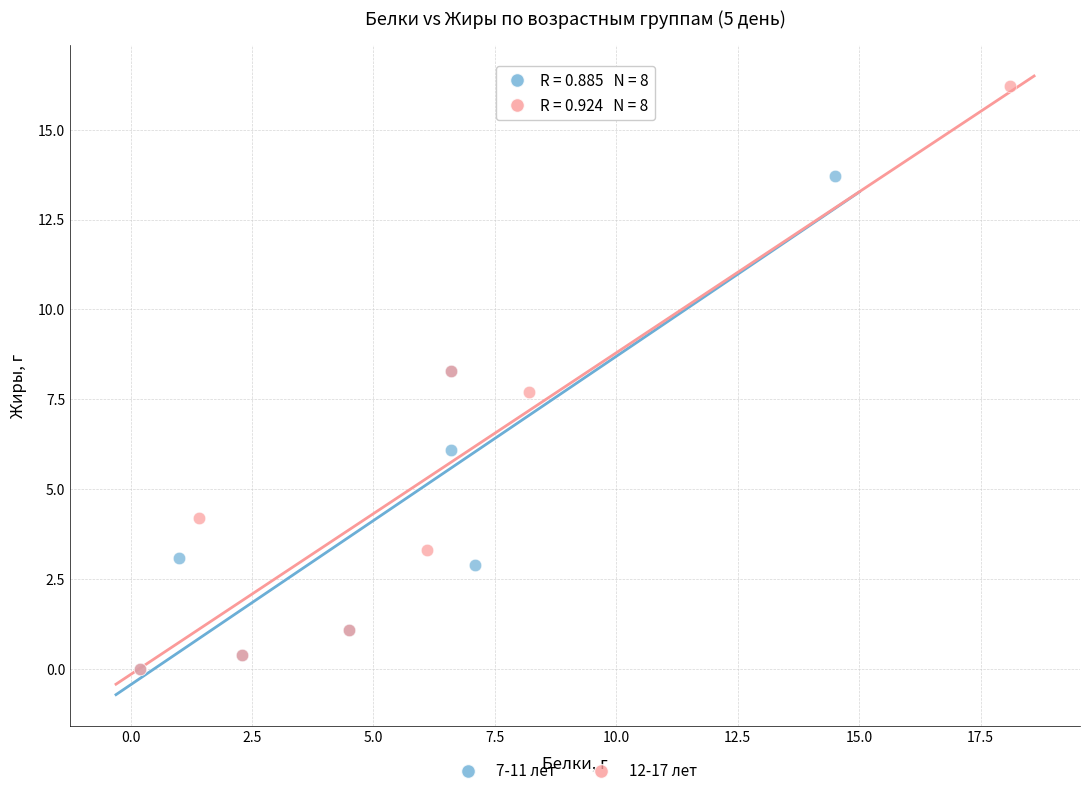

Which series has the largest Y range (max minus min)?

12-17 лет